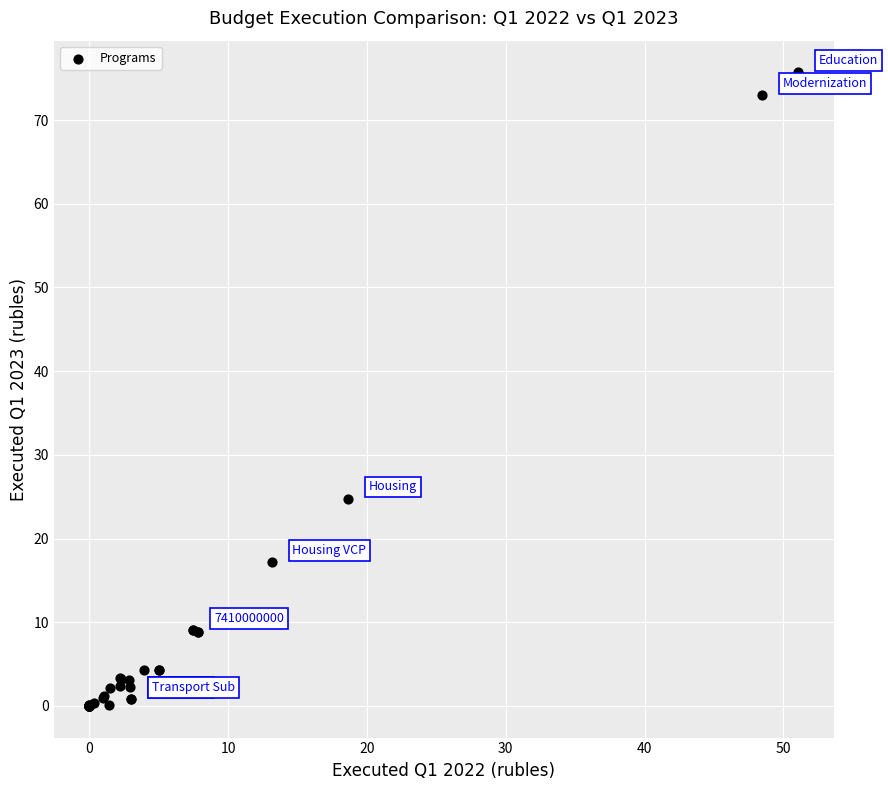

What Y value in the scatter plot is closest to 37?

24.8